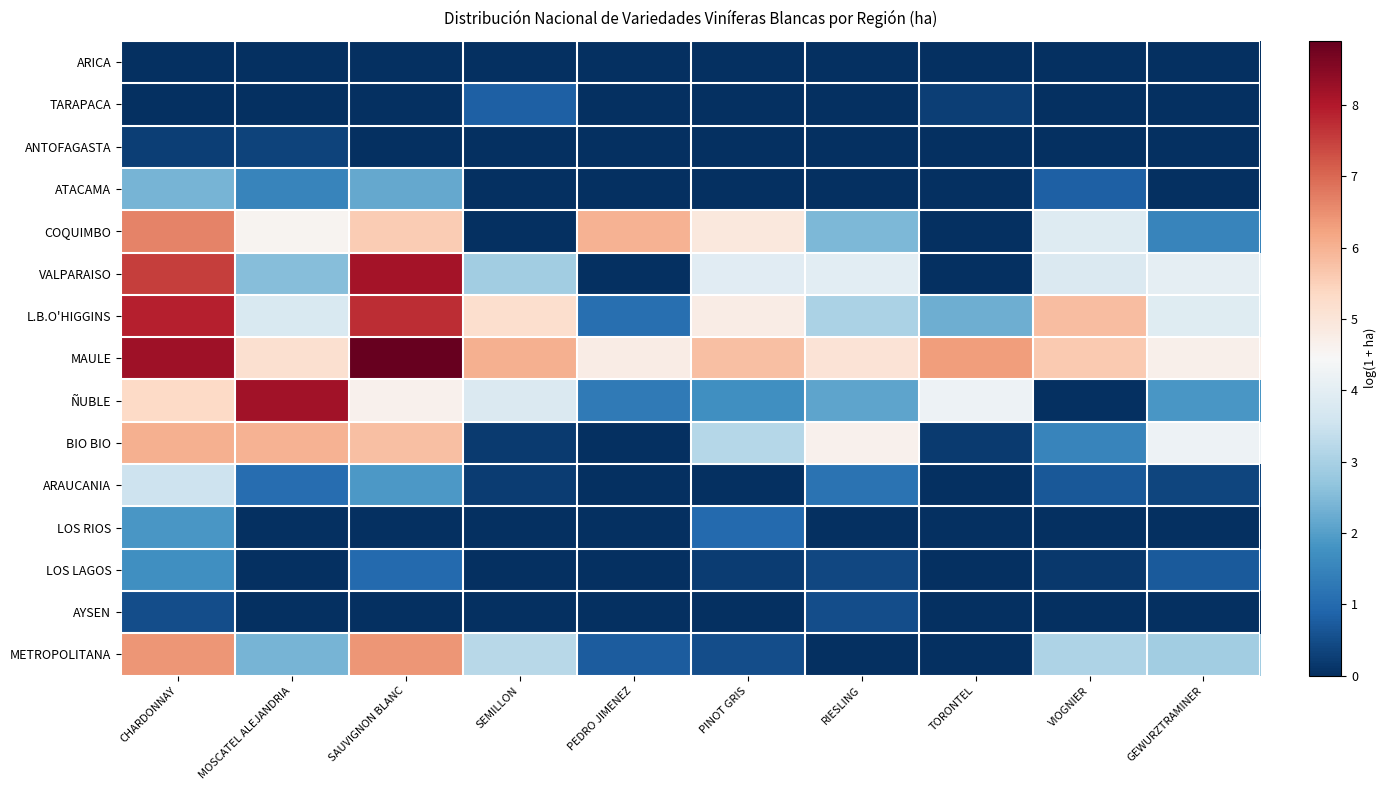

What is the total value across all series at PINOT GRIS?

26.0